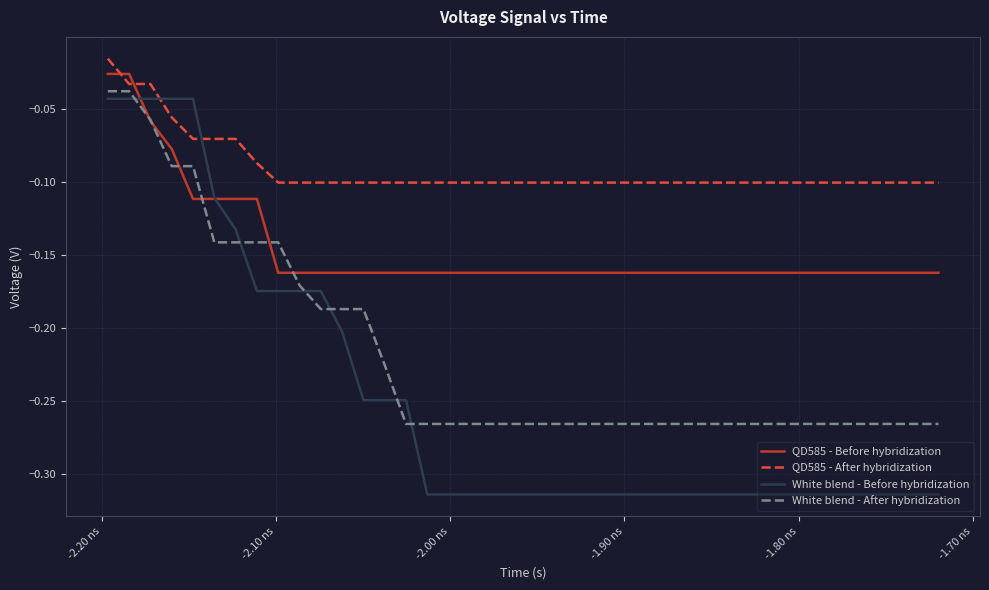

List the series in order of their overall mean, highest first.

QD585 - After hybridization, QD585 - Before hybridization, White blend - After hybridization, White blend - Before hybridization